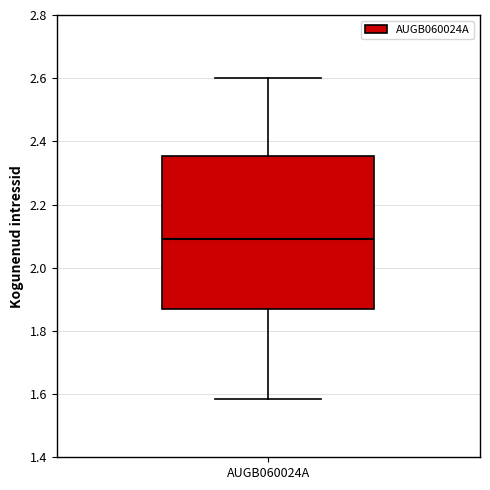

Where does the upper whisker of the box for AUGB060024A end on the y-axis? The values are not printed on the chart, so give them approximately, as read against the axis.

2.60